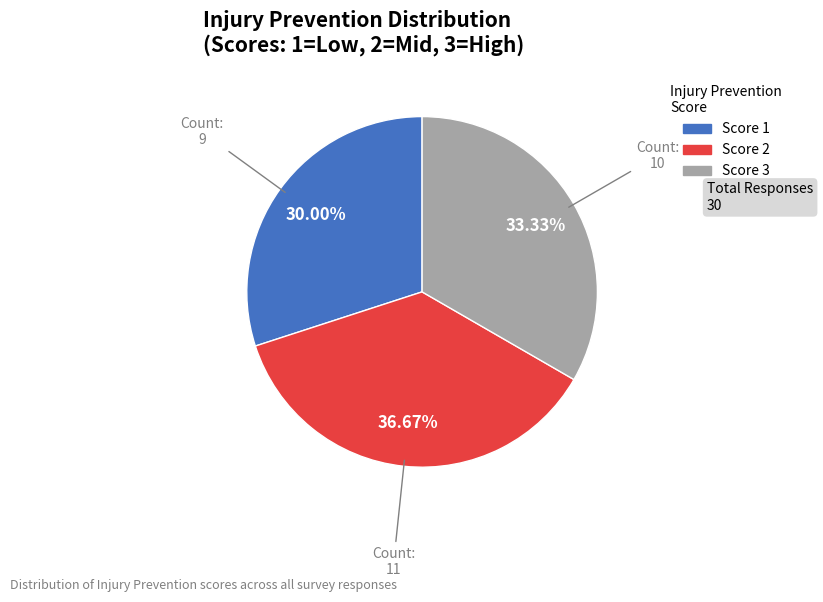

Is there a majority slice in this chart?

No